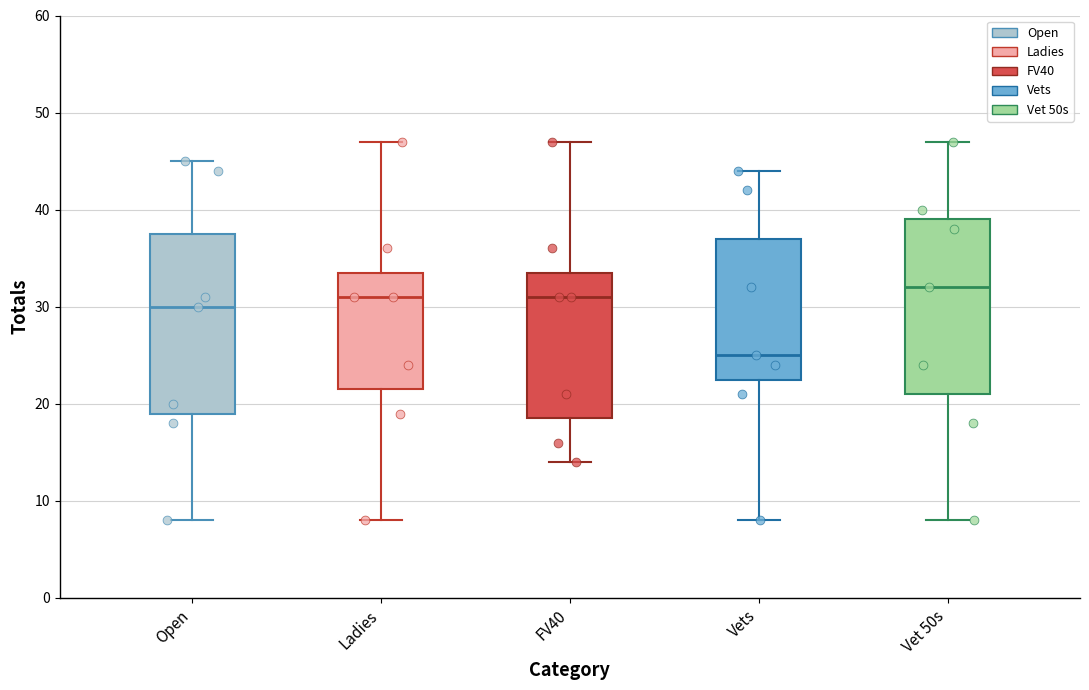

Reading left to right, transcribe this box plot: for each box, give where its median line is, the range the box spans, and where its two whiskers end, as read against the y-axis. The values are not printed on the chart, so give them approximately, as read against the axis.

Open: median 30, box 19 to 38, whiskers 8 to 45
Ladies: median 31, box 22 to 34, whiskers 8 to 47
FV40: median 31, box 19 to 34, whiskers 14 to 47
Vets: median 25, box 23 to 37, whiskers 8 to 44
Vet 50s: median 32, box 21 to 39, whiskers 8 to 47